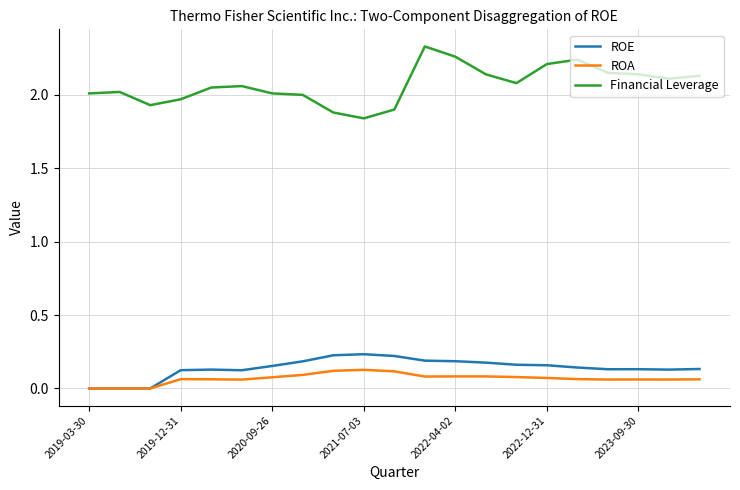

True or false: ROE and Financial Leverage intersect in this chart.

False